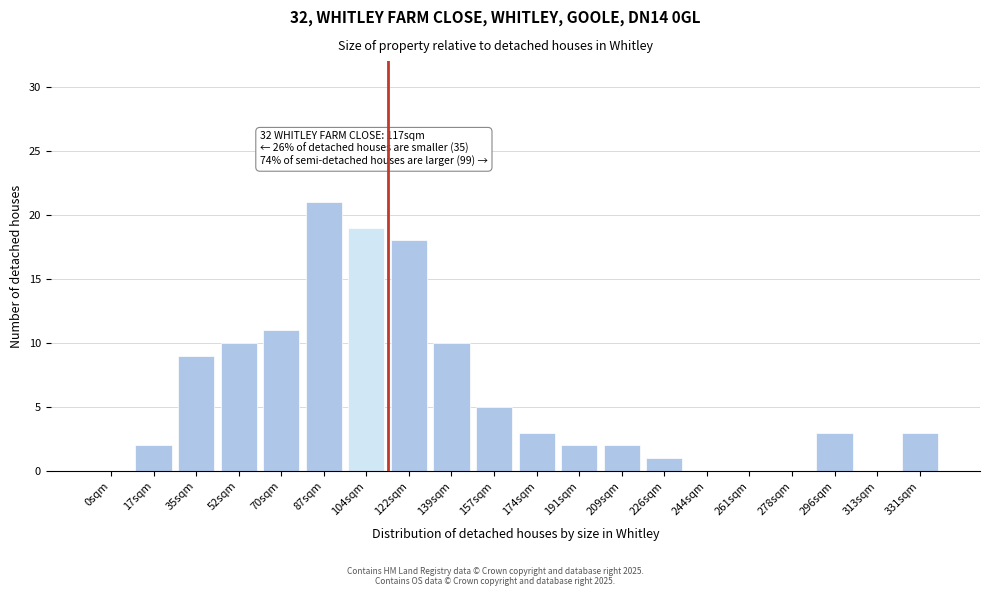

Reading left to right, what are all the values shown in this chart?

0sqm=0	17sqm=2	35sqm=9	52sqm=10	70sqm=11	87sqm=21	104sqm=19	122sqm=18	139sqm=10	157sqm=5	174sqm=3	191sqm=2	209sqm=2	226sqm=1	244sqm=0	261sqm=0	278sqm=0	296sqm=3	313sqm=0	331sqm=3